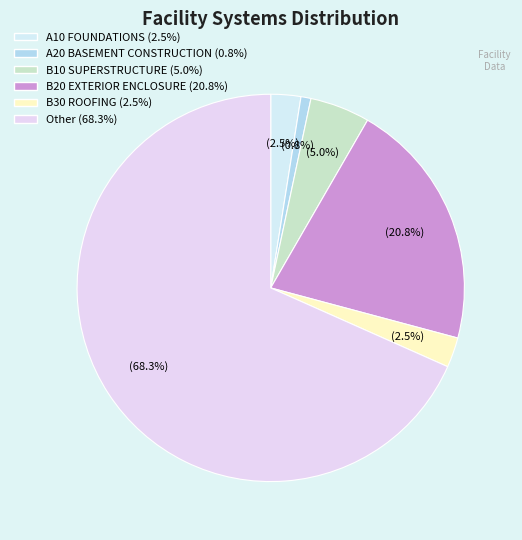

What is the smallest slice in the pie chart?

A20 BASEMENT CONSTRUCTION